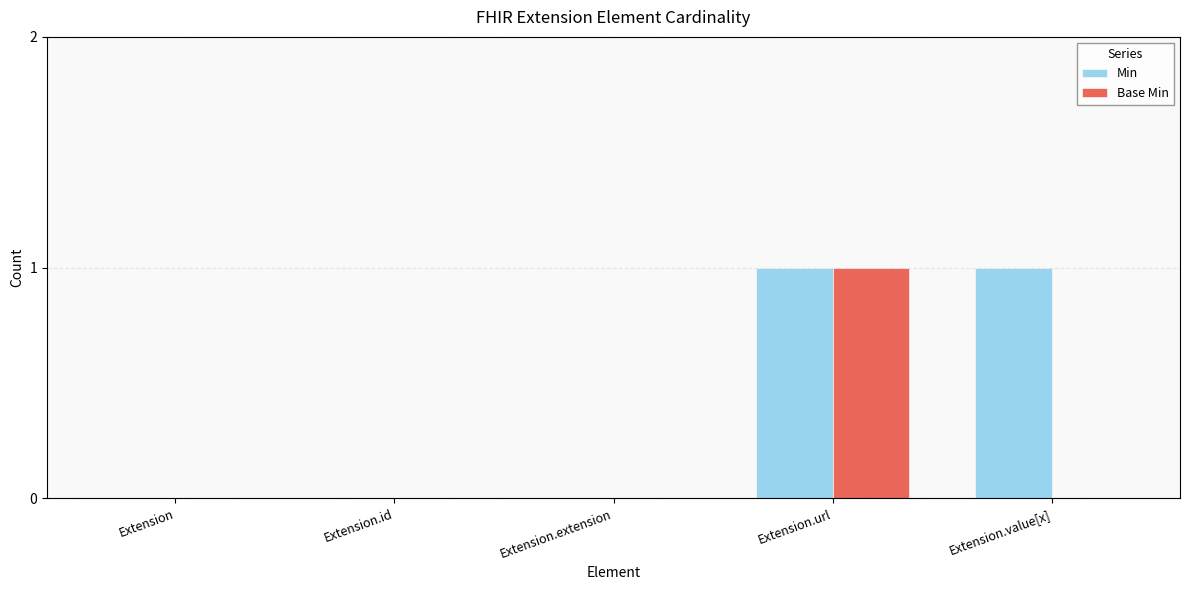

Is it true that Min equals 1 at Extension.value[x]?

True